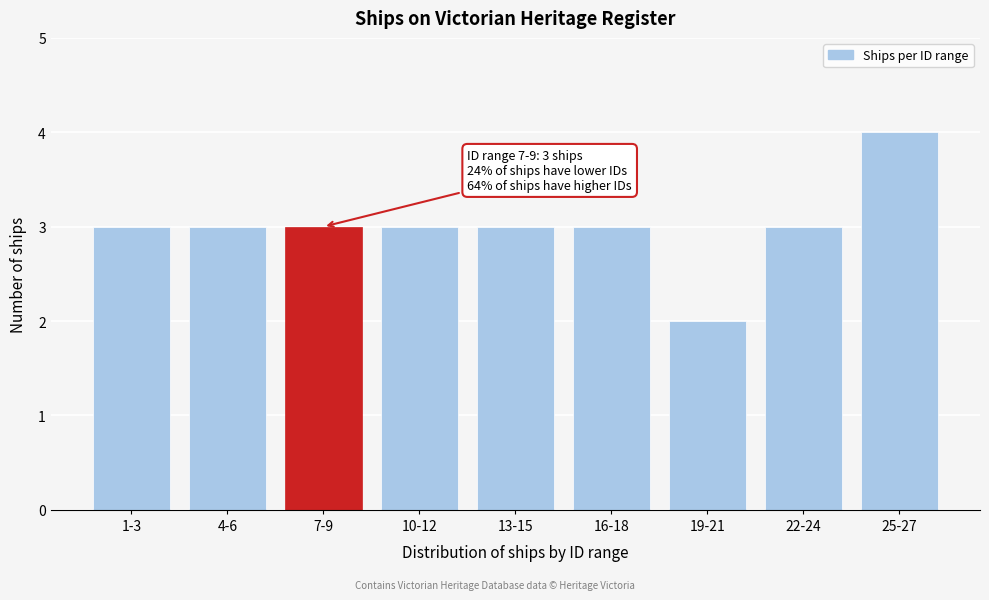

Reading left to right, extract all data points from this chart.

3	3	3	3	3	3	2	3	4